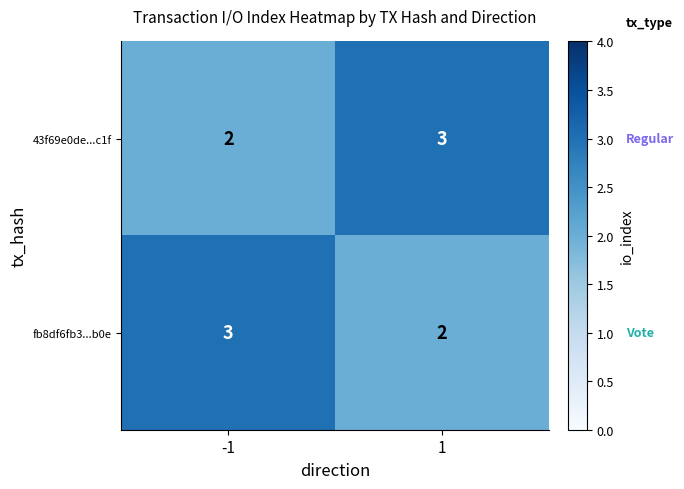

What value does the 43f69e0de...c1f series have at 1?

3